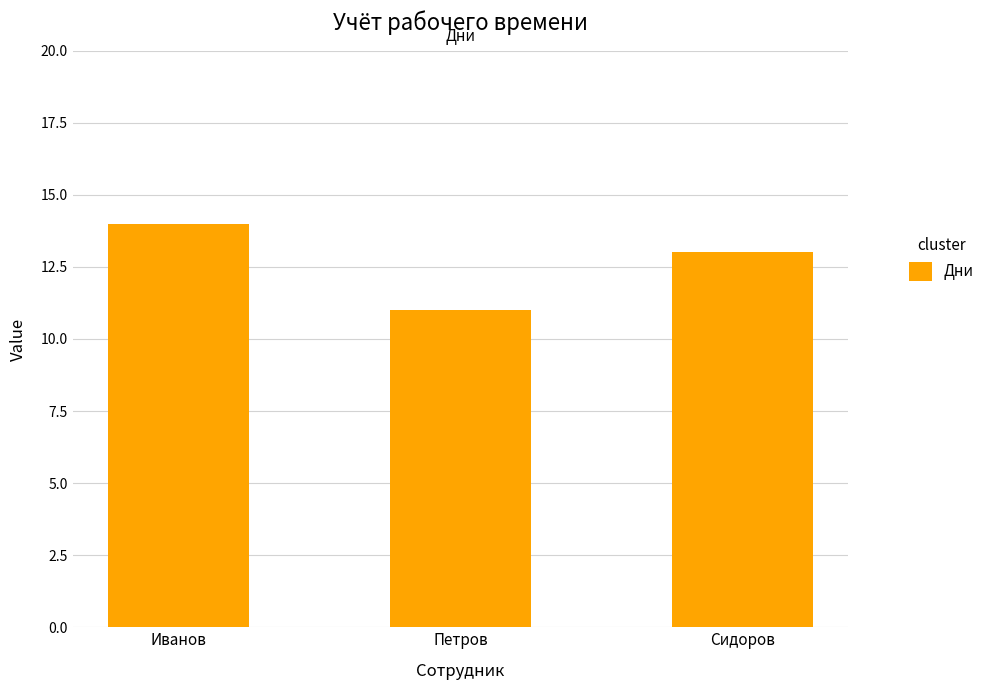

Reading right to left, what are all the values shown in this chart?

Сидоров=13	Петров=11	Иванов=14